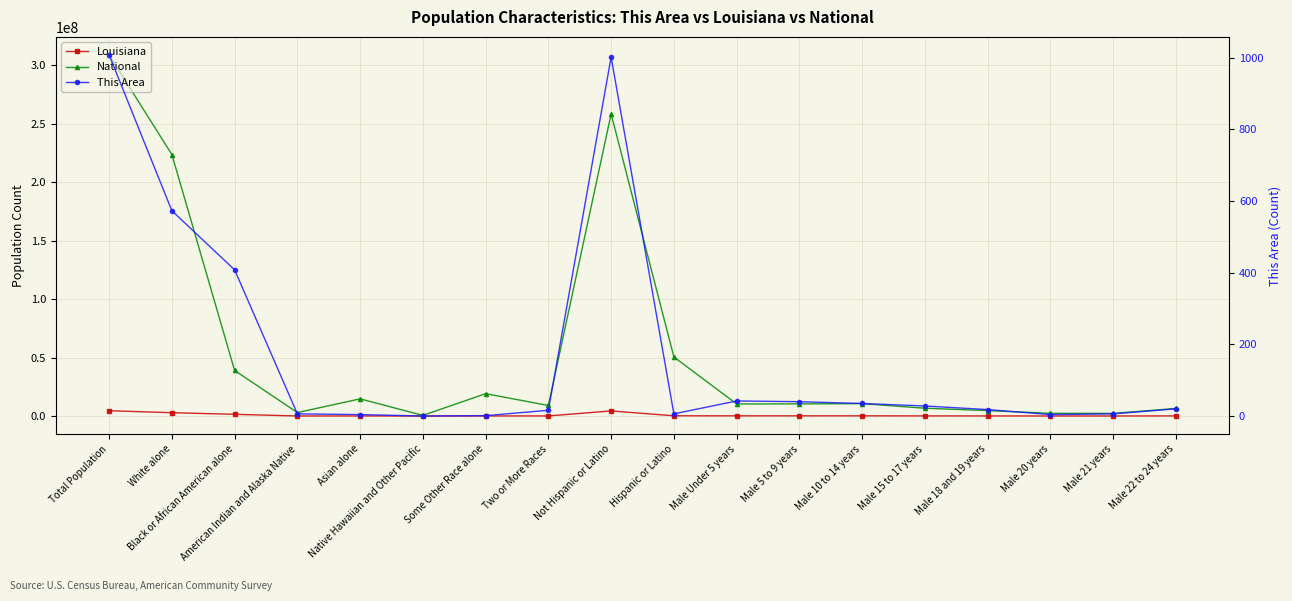

What position from the right is American Indian and Alaska Native?

15